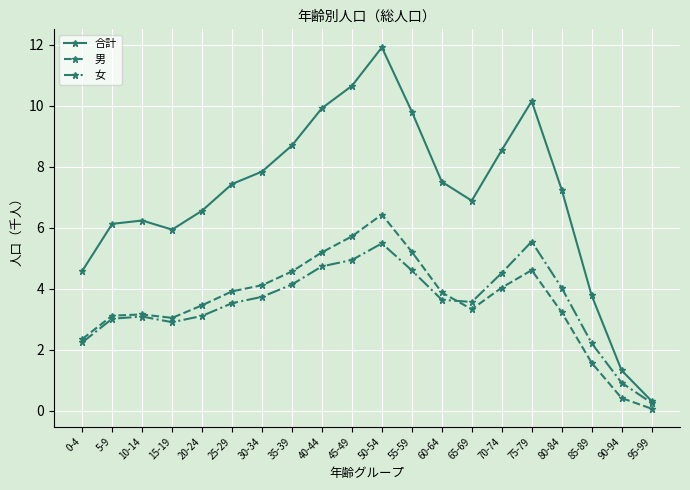

Which series has the widest spread of values?

合計